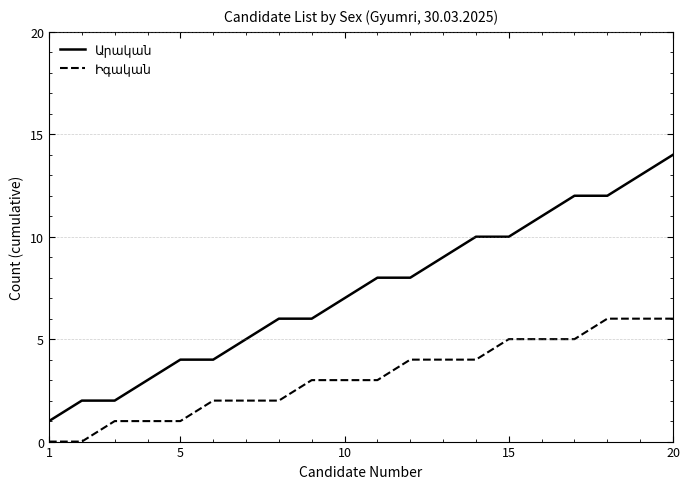

Count the number of categories in the chart.

20